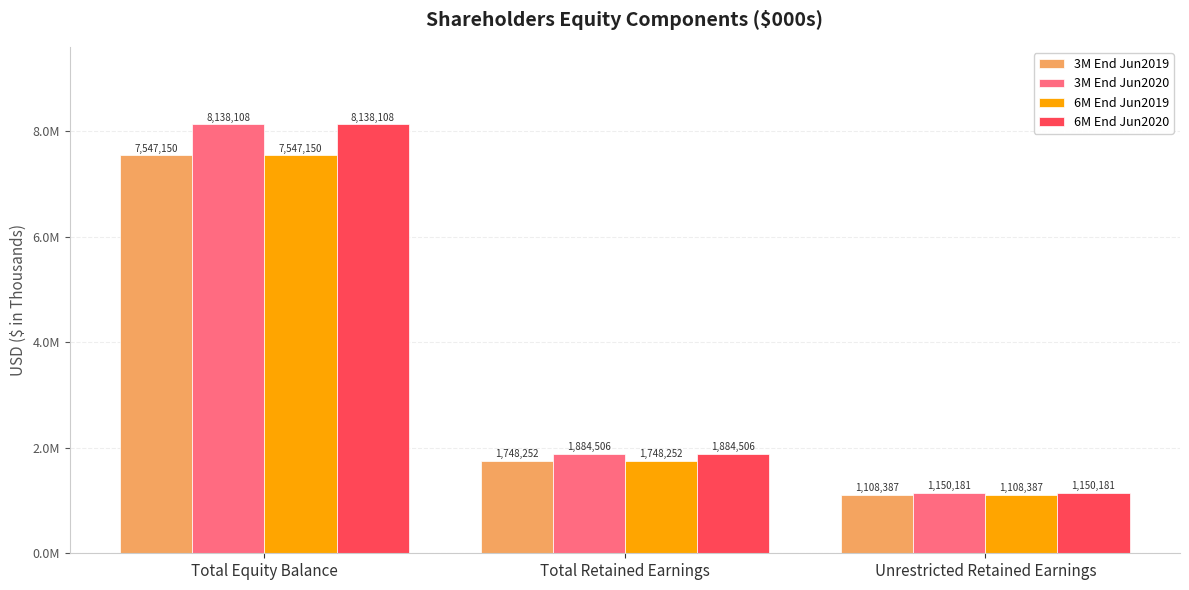

Does the chart contain stacked bars?

No